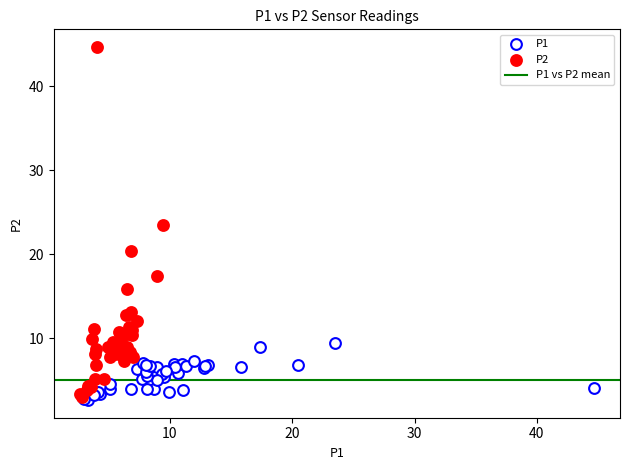

Which series has the widest spread of Y values?

P2